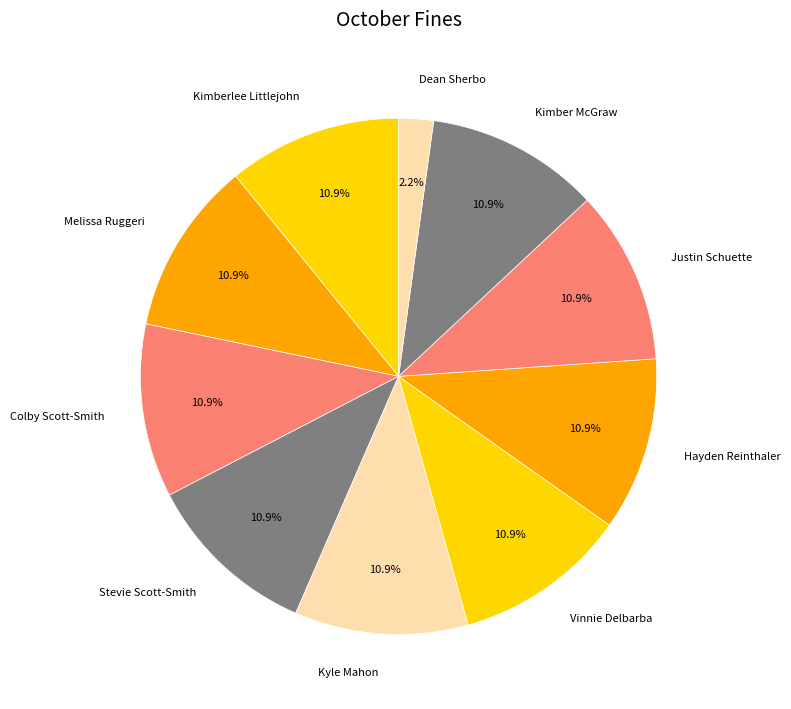

To the nearest percent, what is the difference between the largest and smallest slice percentages?

9%